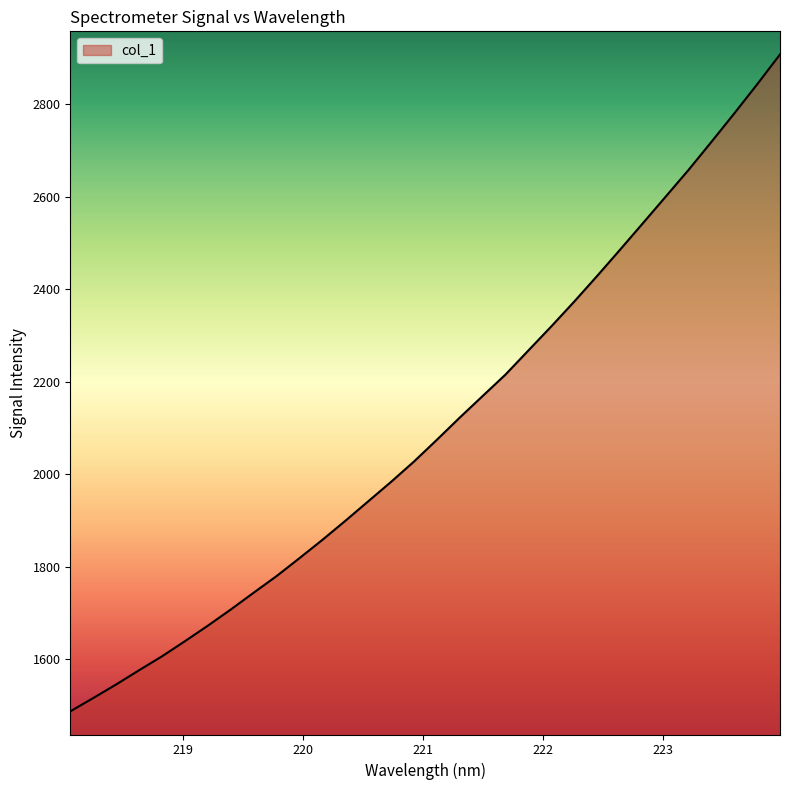

What is the greatest value displayed?

2907.4